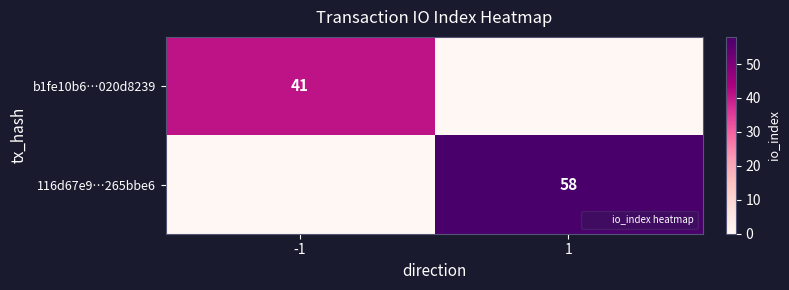

List the labels in order of b1fe10b6…020d8239 value, smallest first.

1, -1